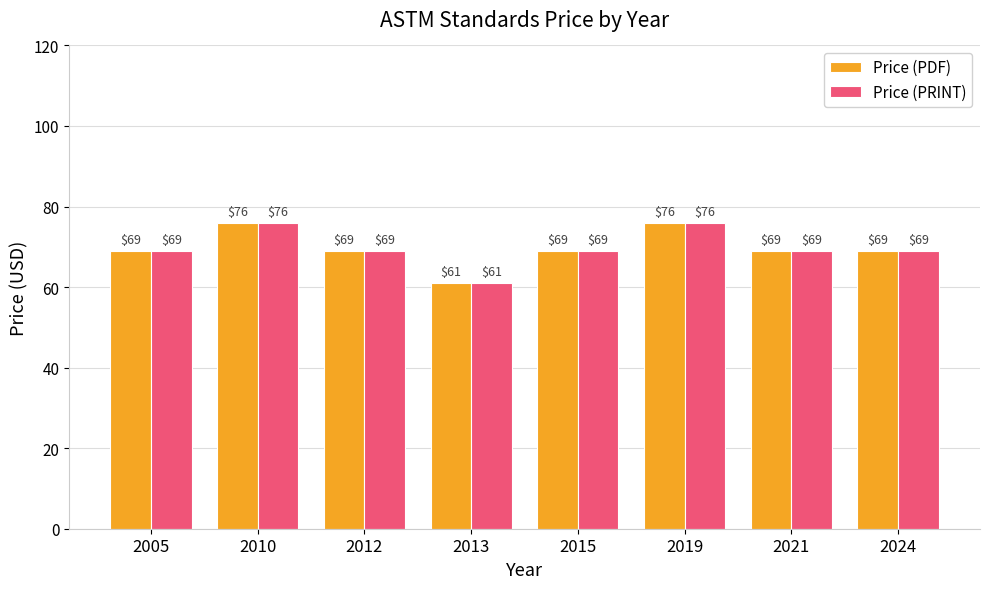

What is the difference between the Price (PDF) values at 2019 and 2005?

7